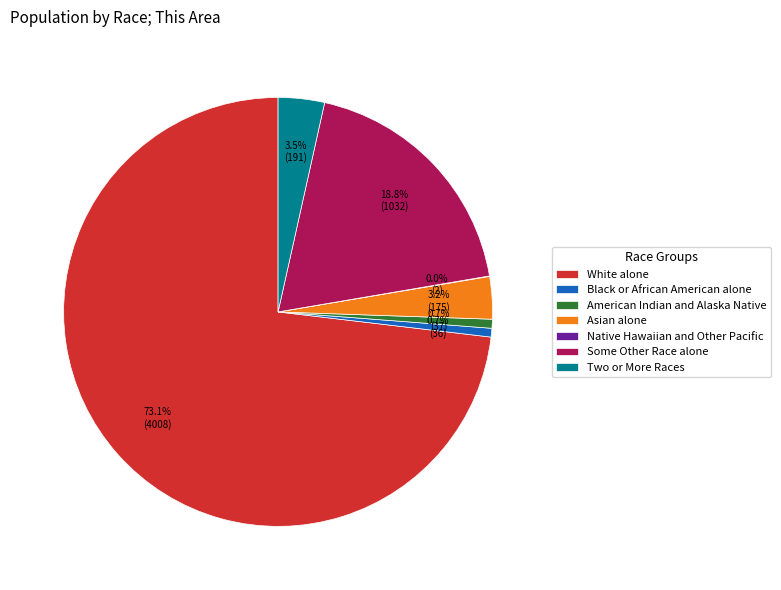

Which slice is the largest?

White alone